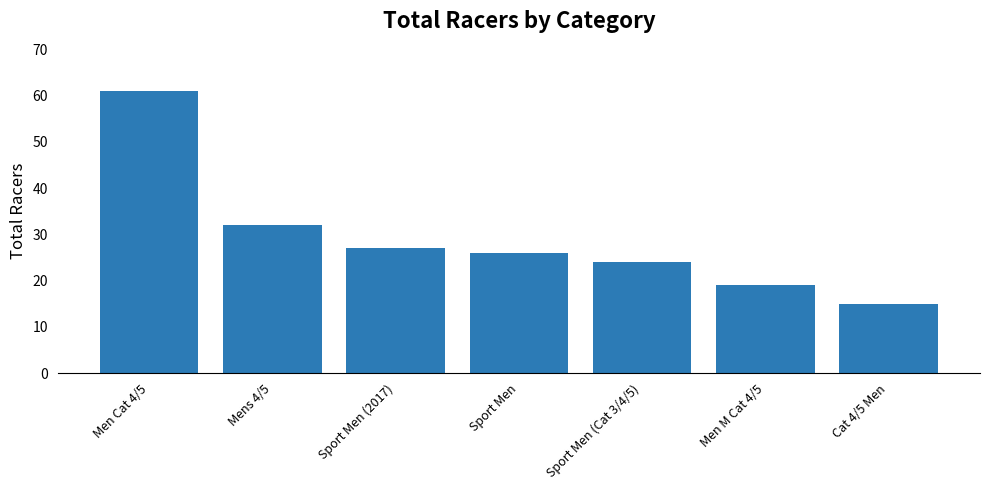

What is the difference between the maximum and second lowest values?

42